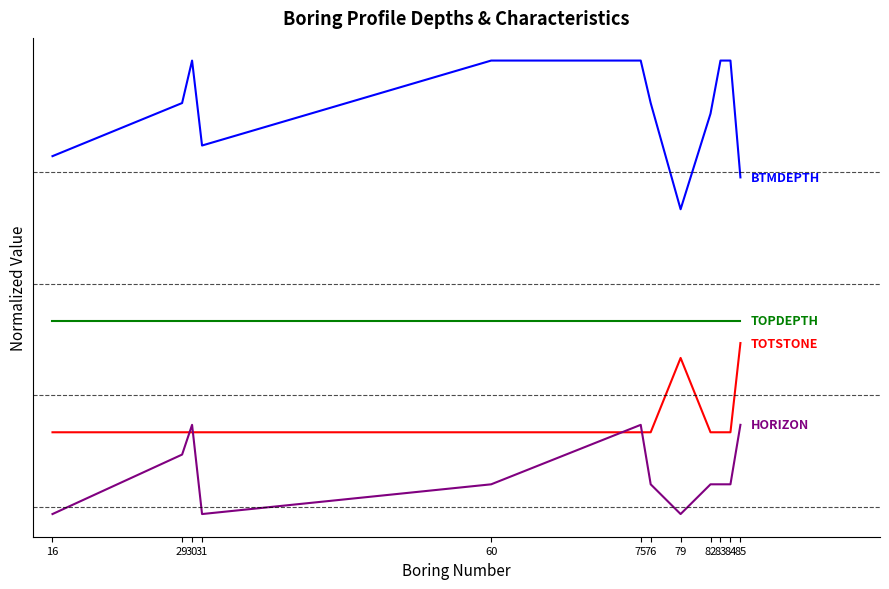

Does the chart have visible grid lines?

No